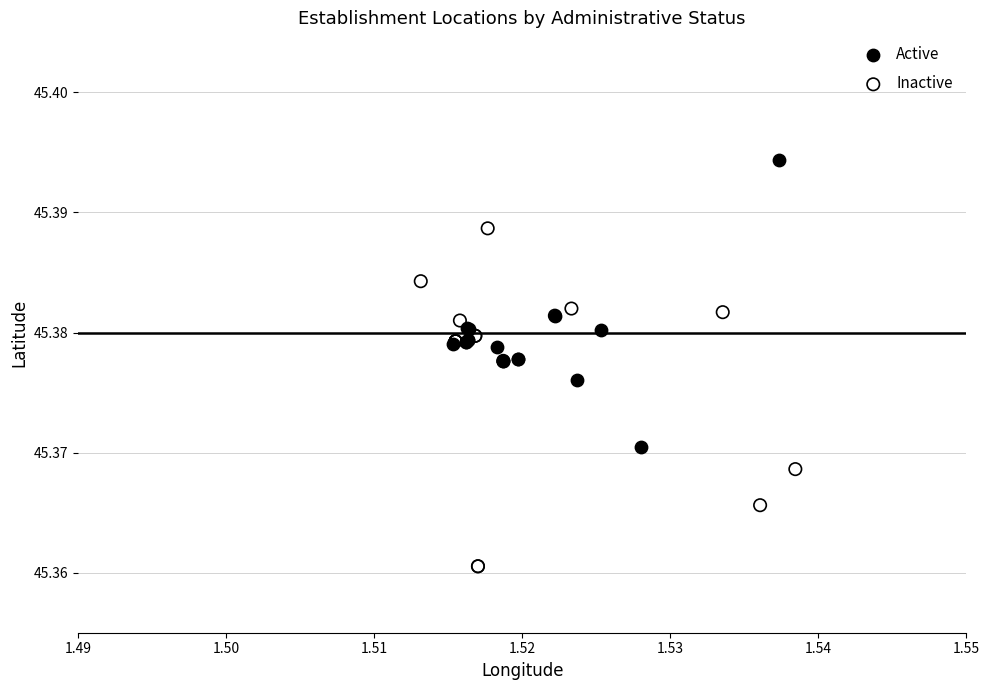

Which series contains the lowest Y value?

Inactive